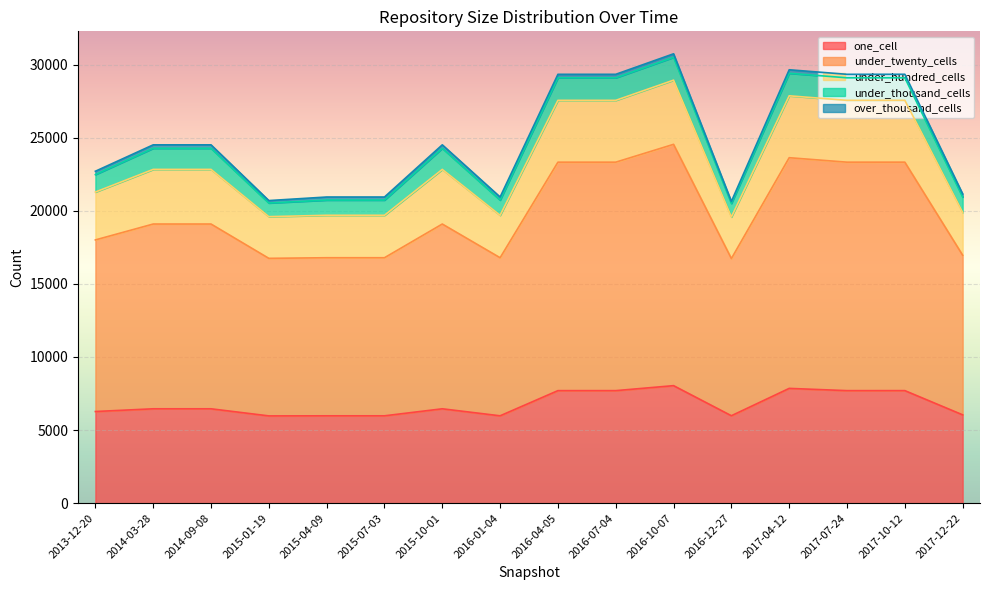

The value of one_cell at 2015-07-03 is 5975. True or false?

True